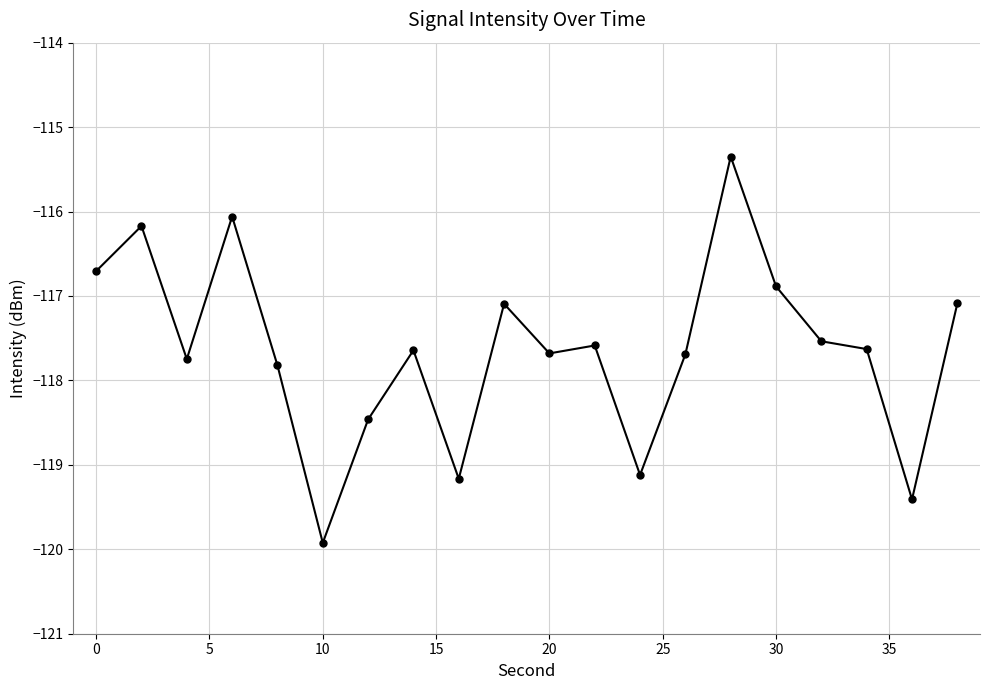

What is the value of the 7th point from the left?

-118.5